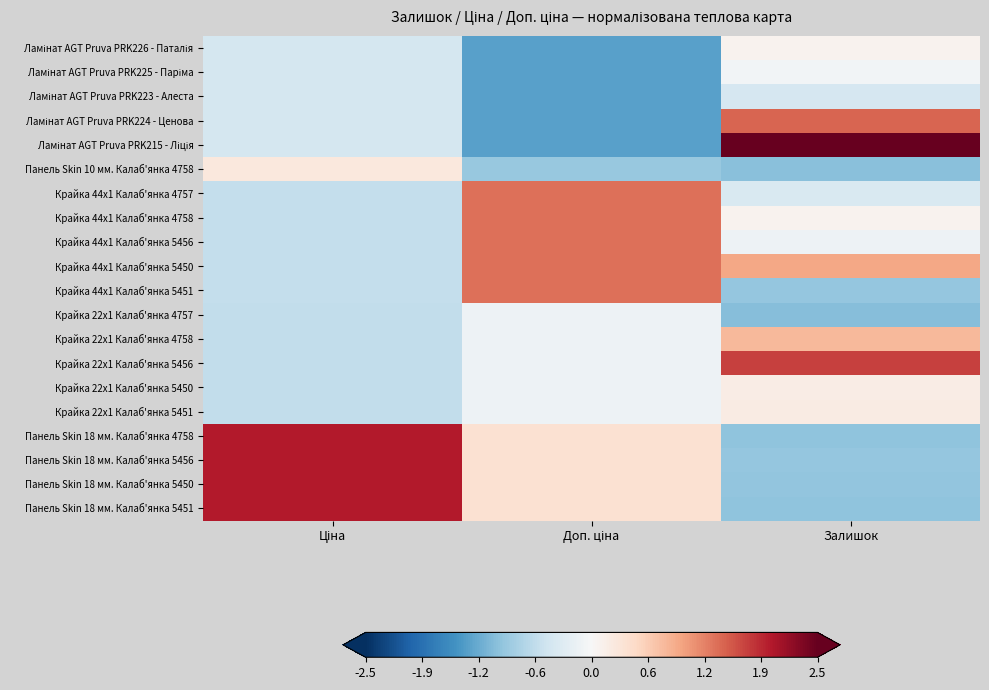

Which label corresponds to the smallest value in the chart?

Доп. ціна